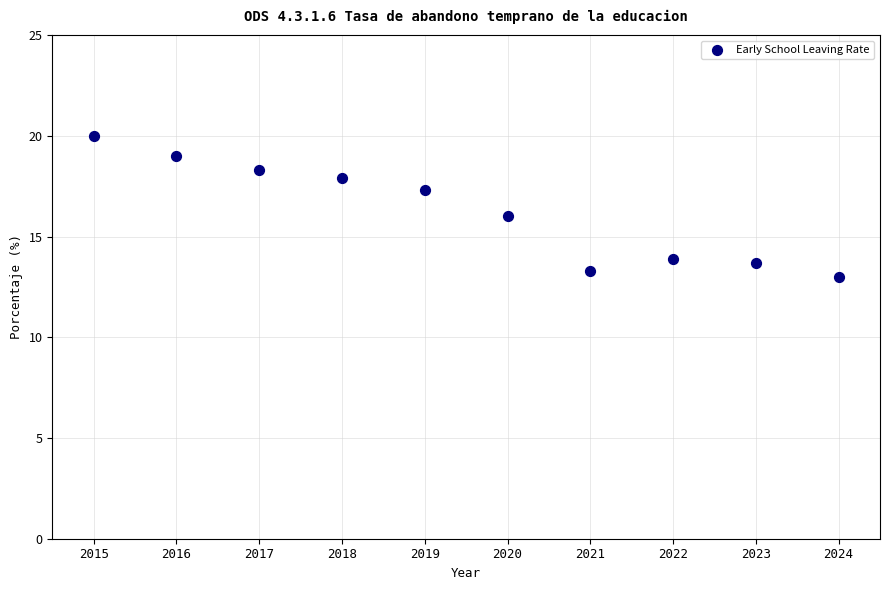

What is the average Y value?

16.2